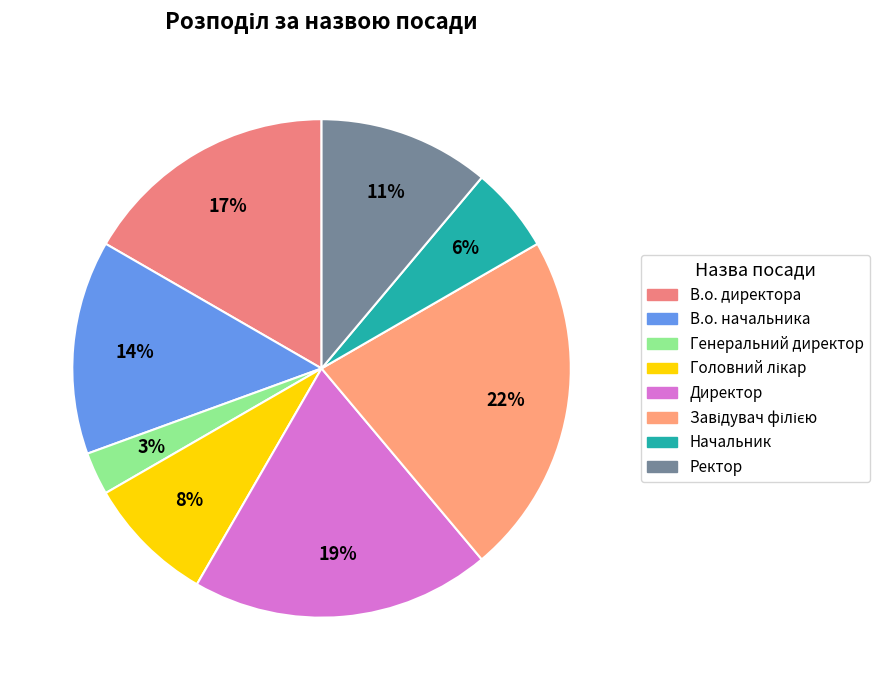

To the nearest percent, what is the average slice percentage?

12%